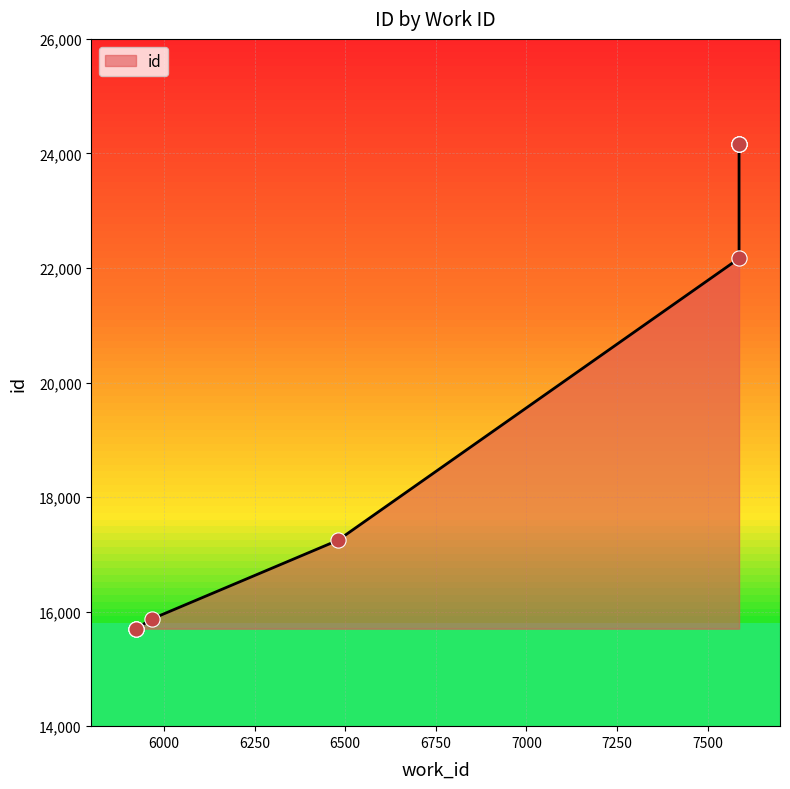

What is the ratio of the value at 7587 to the value at 5924?

1.5